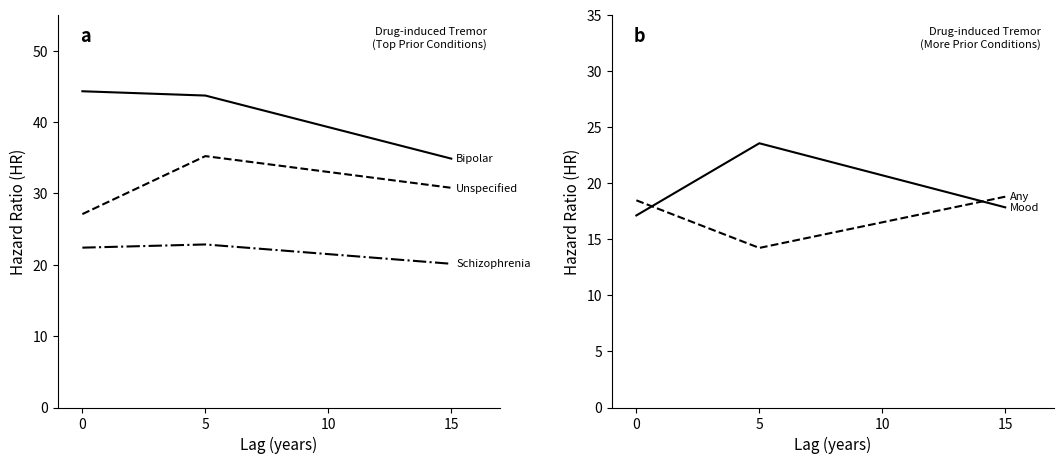

What is the value of the Schizophrenia or delusion point at the 1st from the left?

22.4